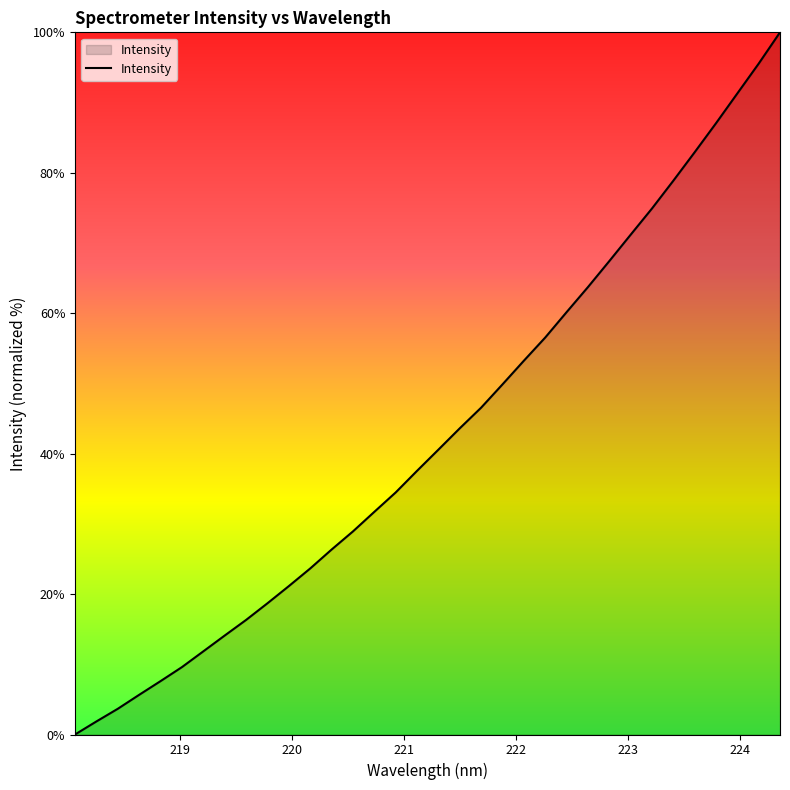

What is the sum of all values?

1456.5